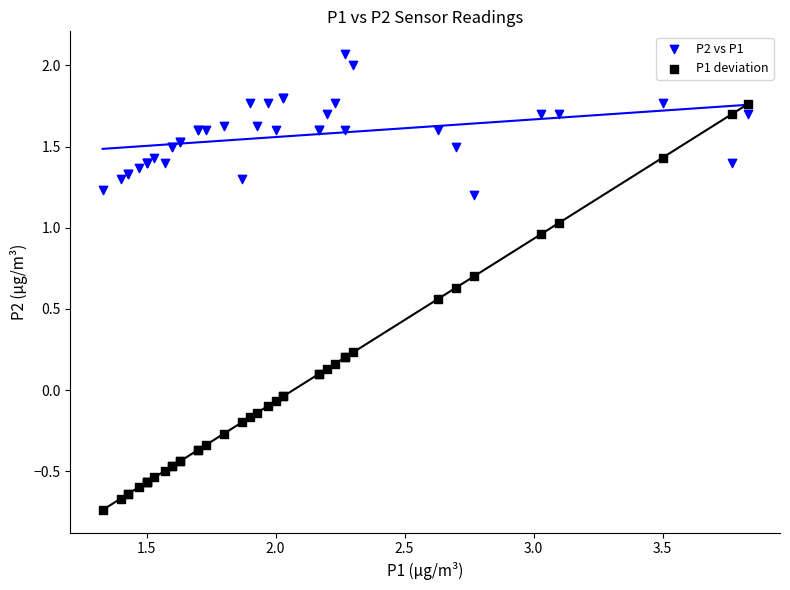

Which series reaches the minimum Y coordinate?

P1 deviation